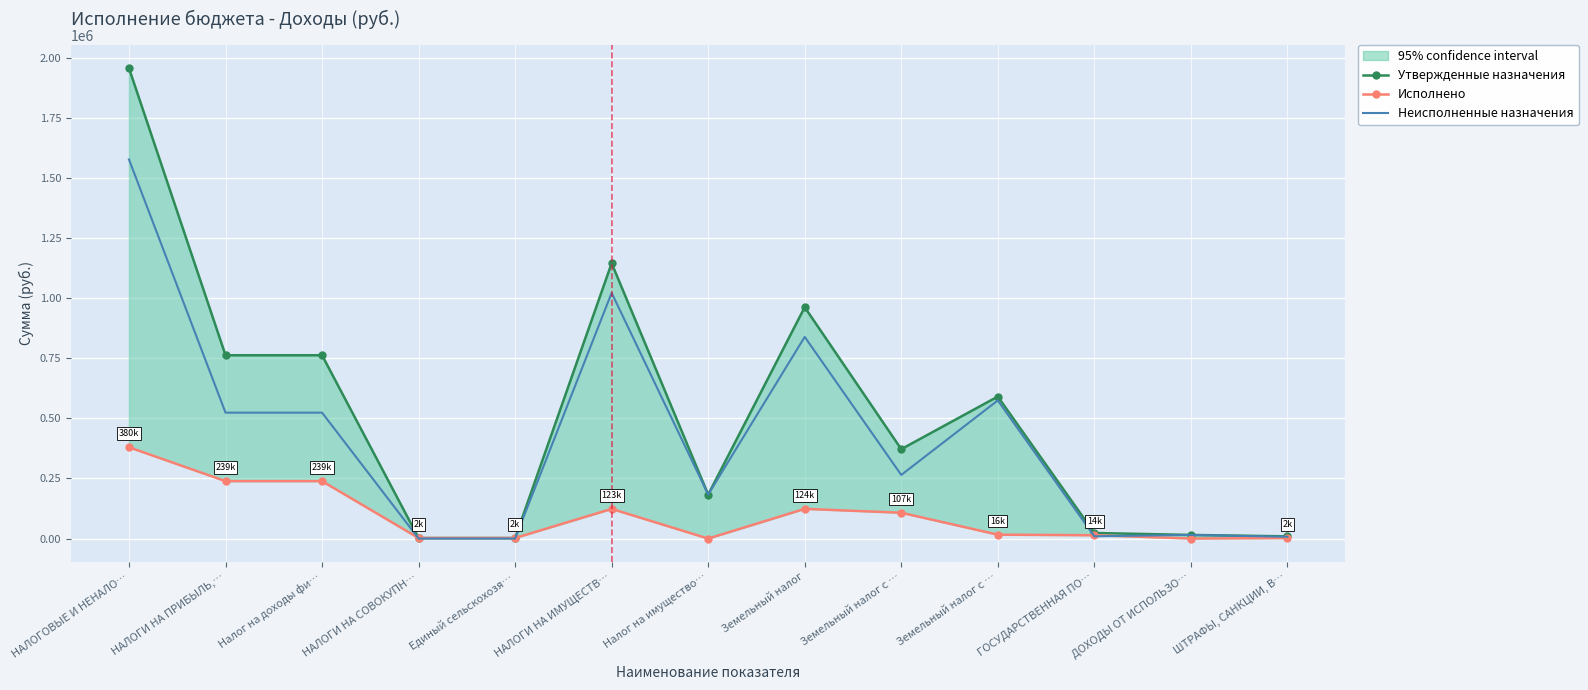

Between Земельный налог and ДОХОДЫ ОТ ИСПОЛЬЗО…, which series saw the biggest shift?

Утвержденные назначения